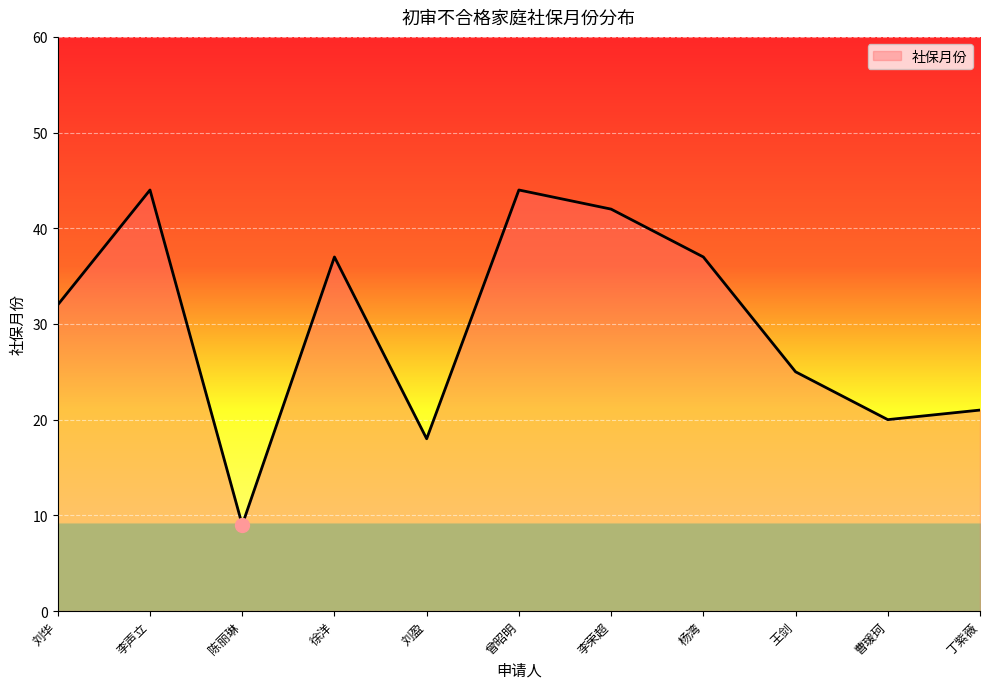

How many interior local valleys (lower than both neighbors) does the data have?

3